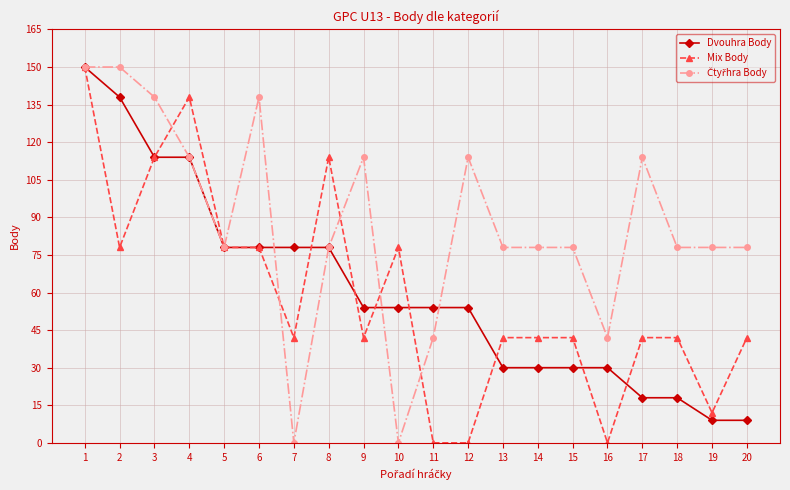

Is this an area chart (filled region under the line)?

No